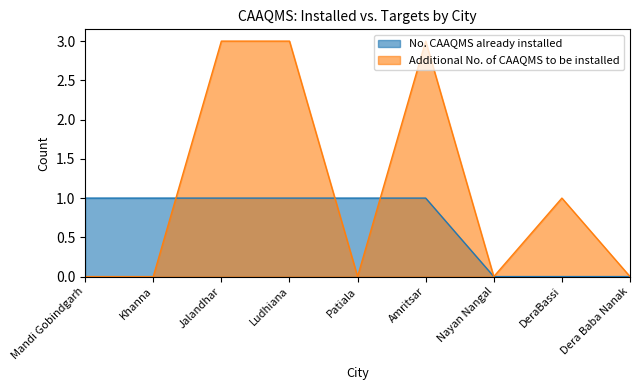

True or false: Additional No. of CAAQMS to be installed has a value of 3 at Ludhiana.

True